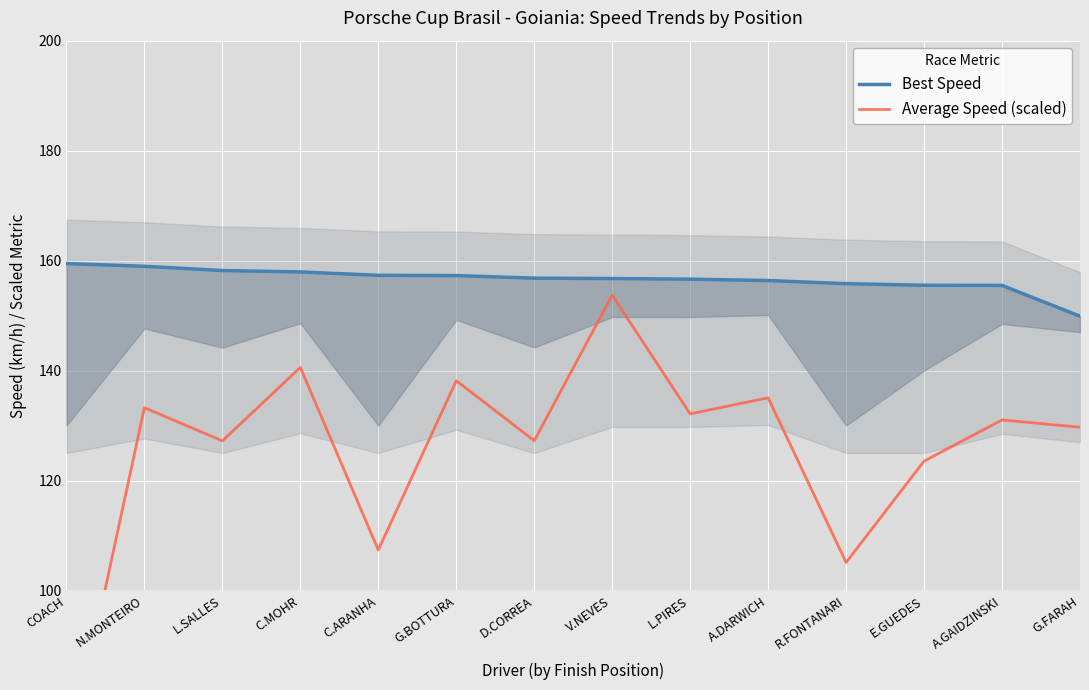

The Average Speed (scaled) series shows 73.4 at N.MONTEIRO. True or false?

False